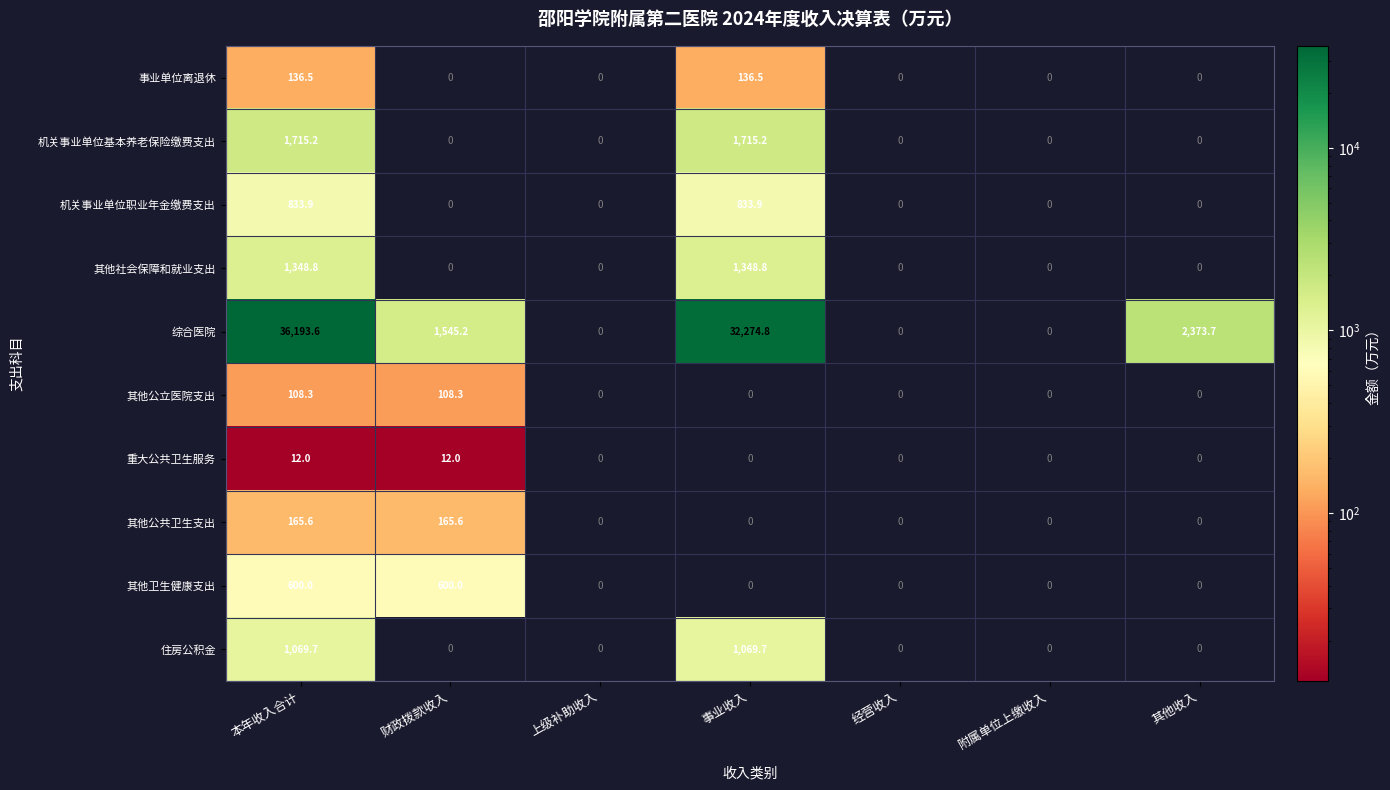

The 其他卫生健康支出 series shows 417.3 at 事业收入. True or false?

False